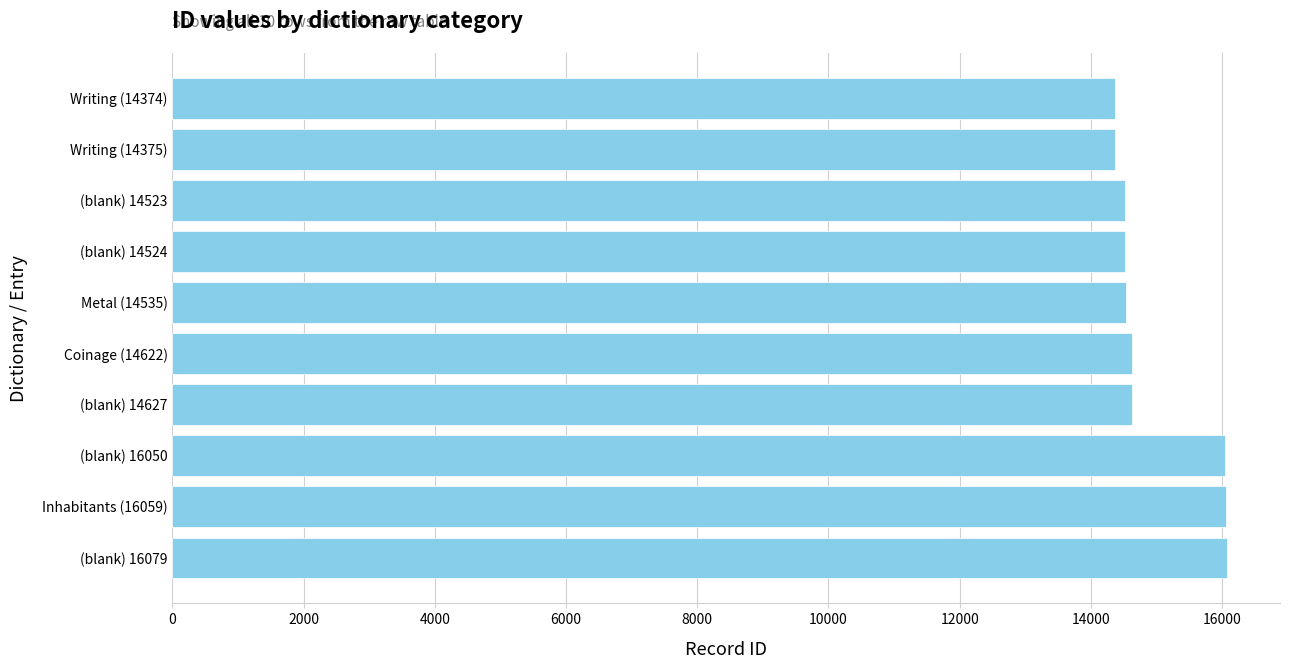

How many values are below 14622?

5